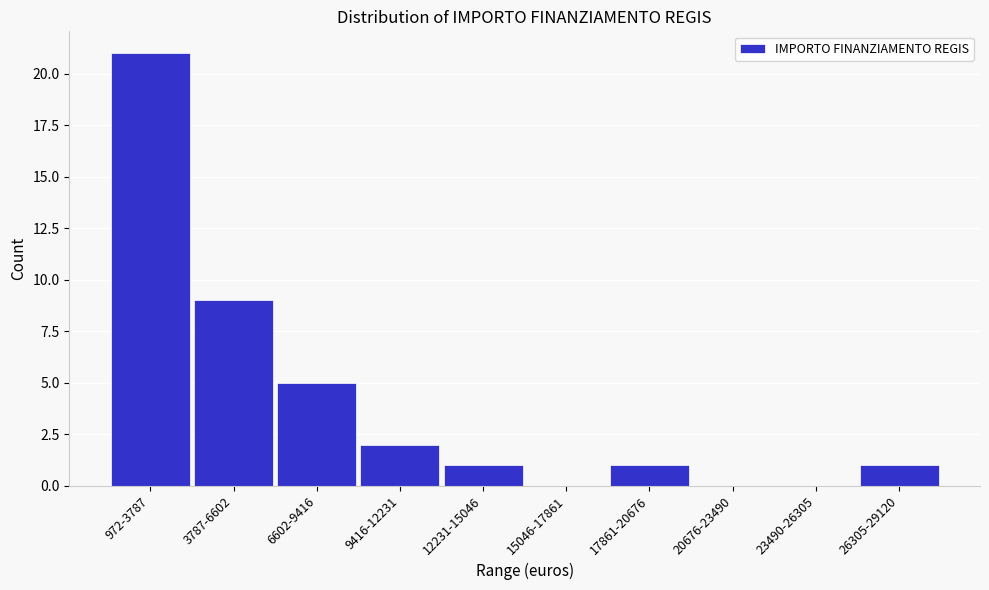

Reading left to right, transcribe all the data shown in this chart.

972-3787=21	3787-6602=9	6602-9416=5	9416-12231=2	12231-15046=1	15046-17861=0	17861-20676=1	20676-23490=0	23490-26305=0	26305-29120=1